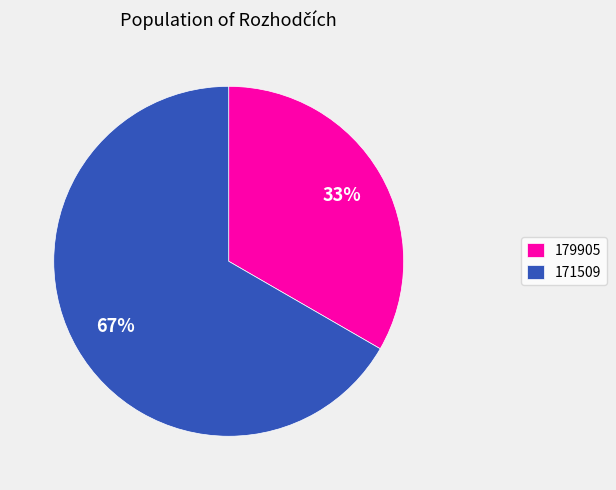

To the nearest percent, what percentage of the pie is 171509?

67%